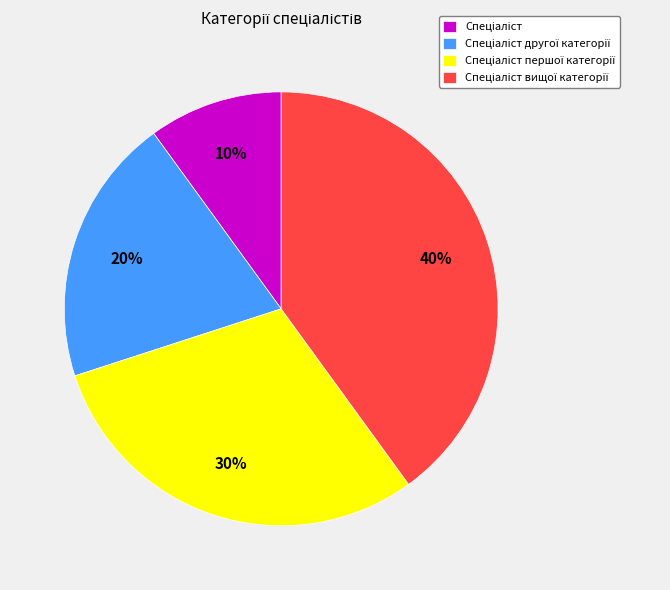

How many slices are in this pie chart?

4